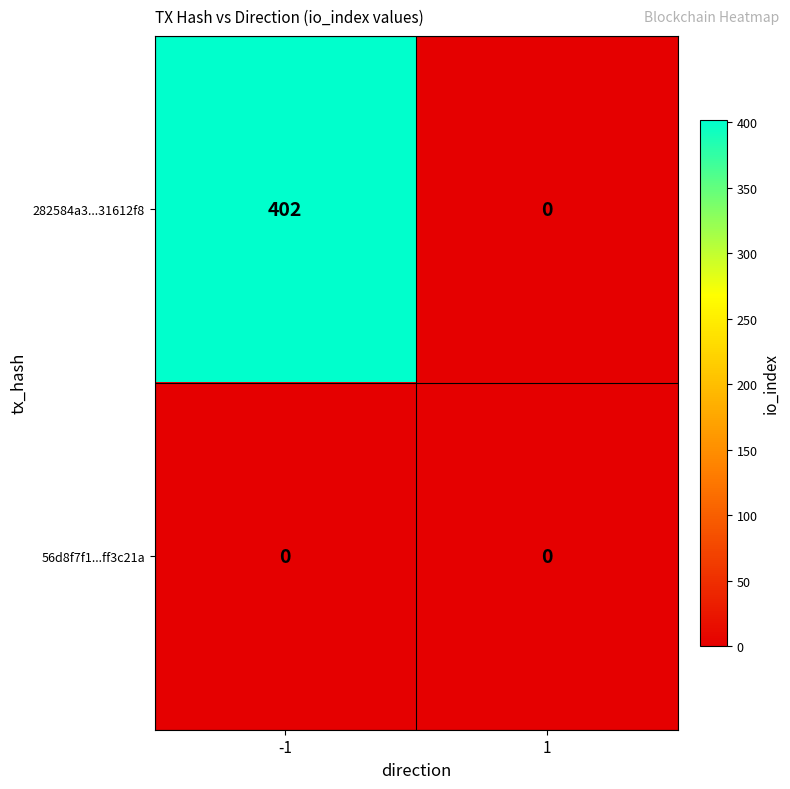

Which series has the largest total across all categories?

282584a3...31612f8